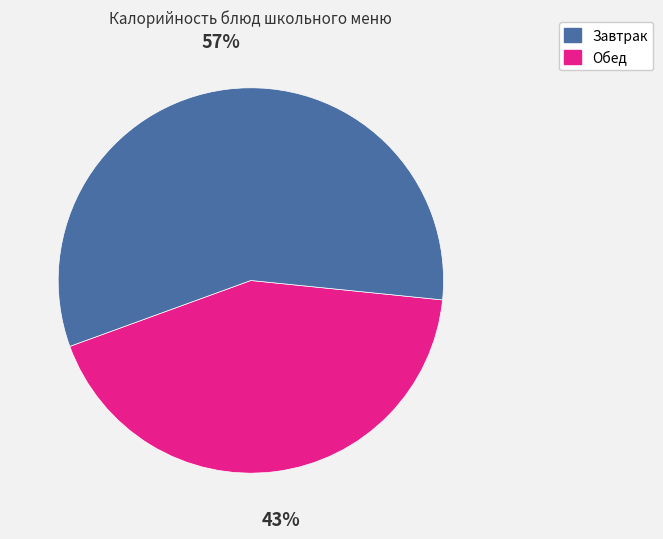

What is the largest slice in the pie chart?

Обед